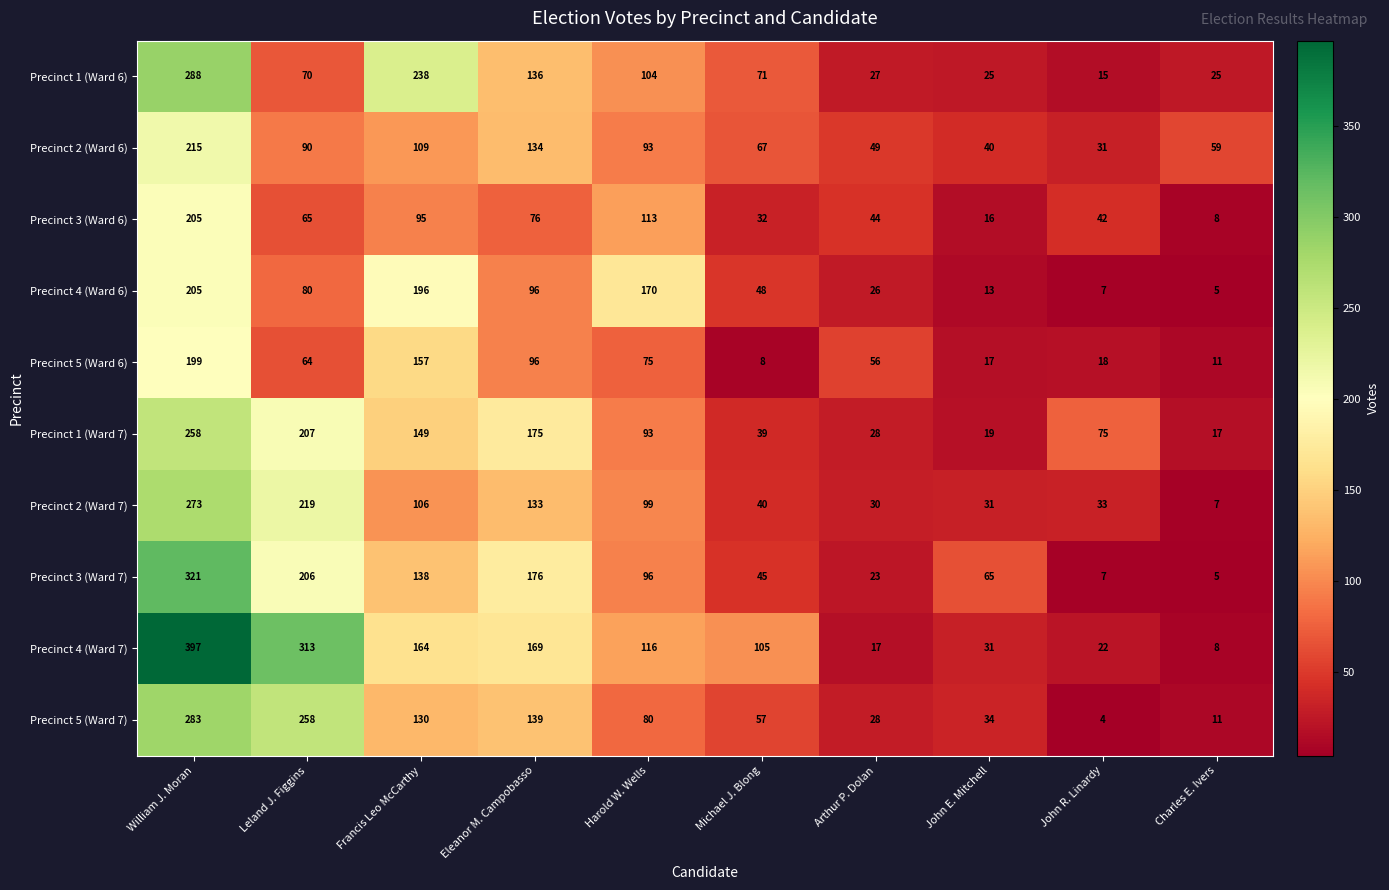

How many data points does each series have?

10